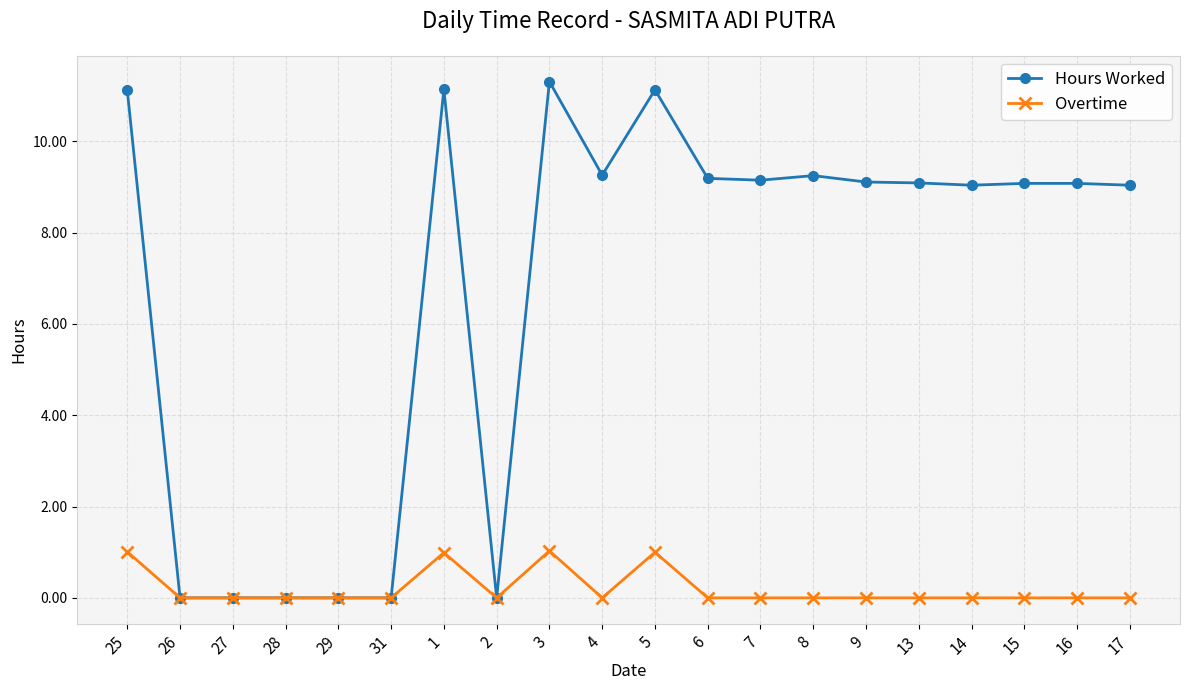

True or false: Hours Worked has more than 0 interior local peaks.

True